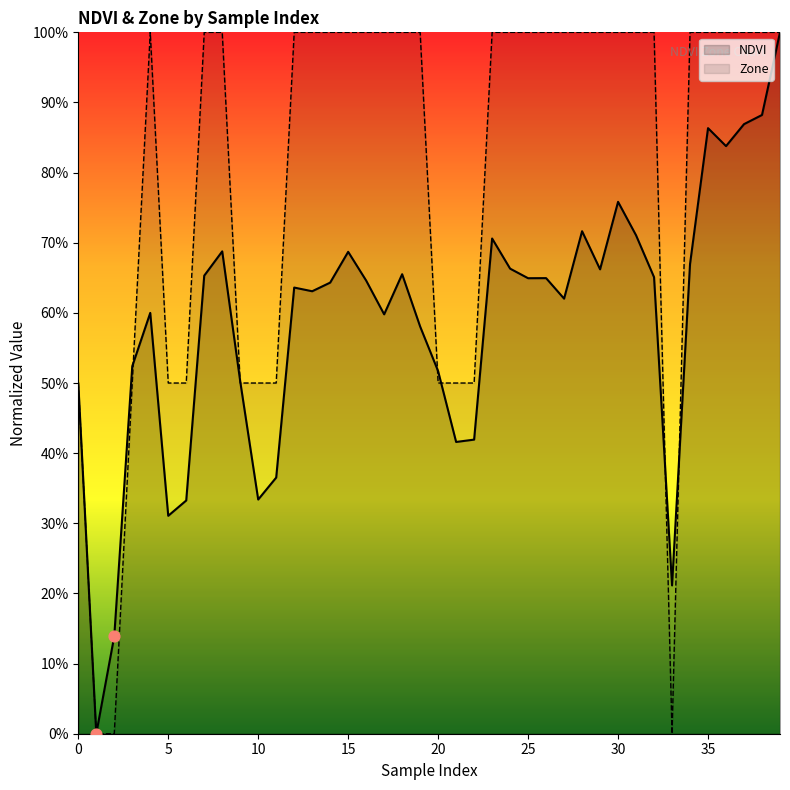

Is the value of Zone at 14 greater than the value of NDVI at 20?

Yes